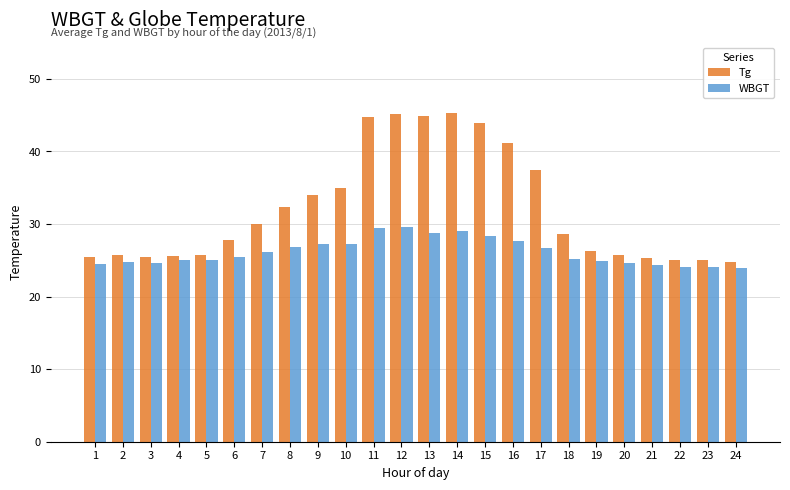

True or false: WBGT has a value of 24.8 at 2.

True